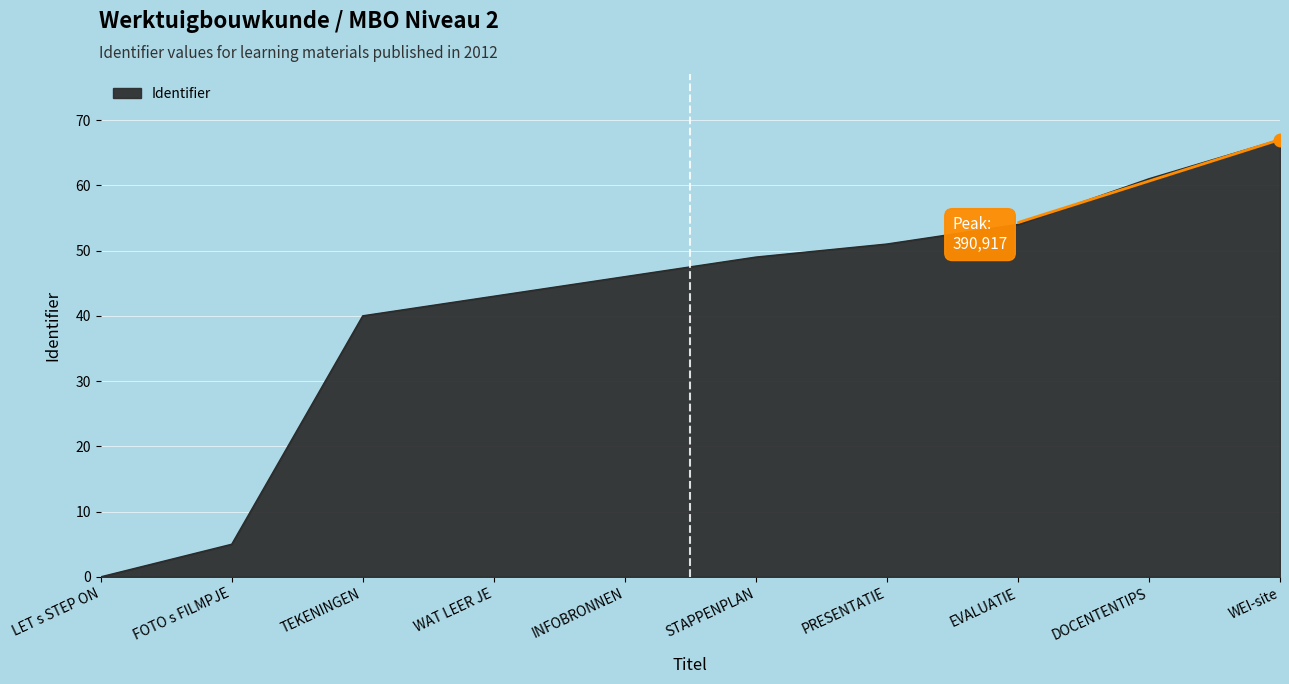

What is the difference between the values at WEI-site and INFOBRONNEN?

21